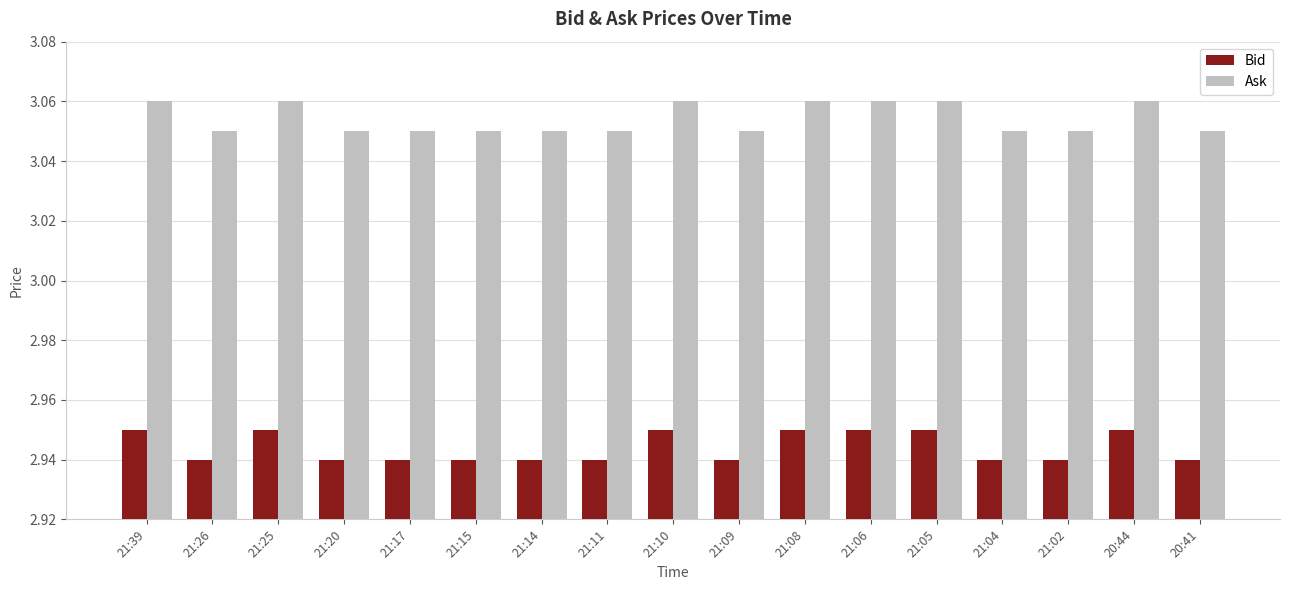

What are all the series names shown in the legend?

Bid, Ask